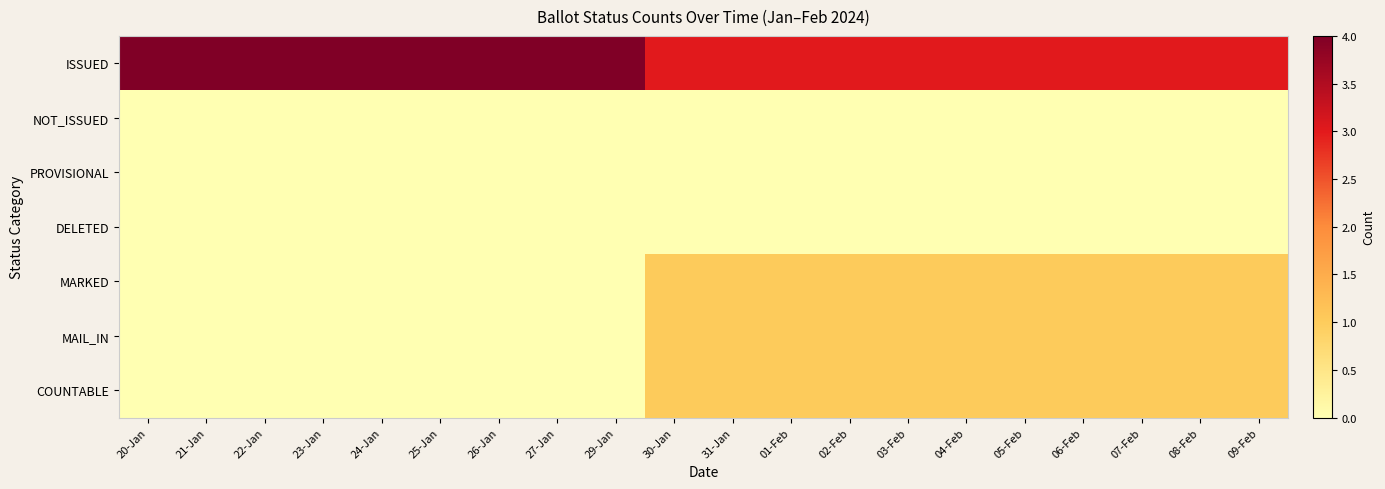

Which has a higher value, 25-Jan or 21-Jan?

25-Jan